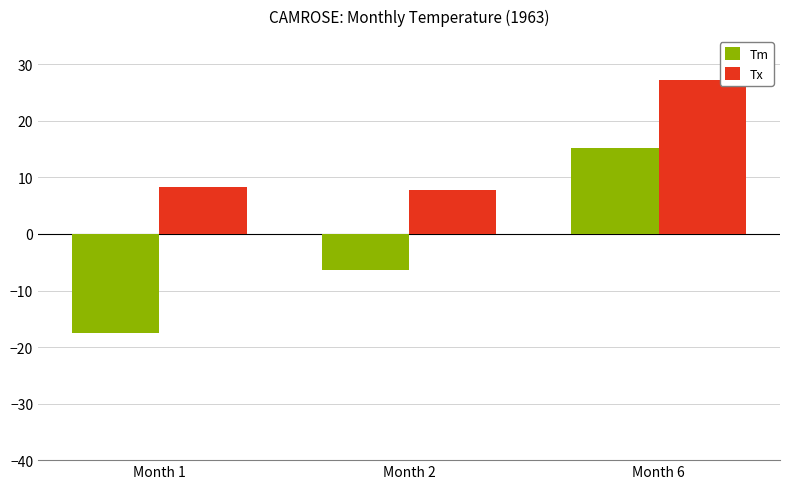

What is the difference between the highest and lowest values at Month 2?

14.1